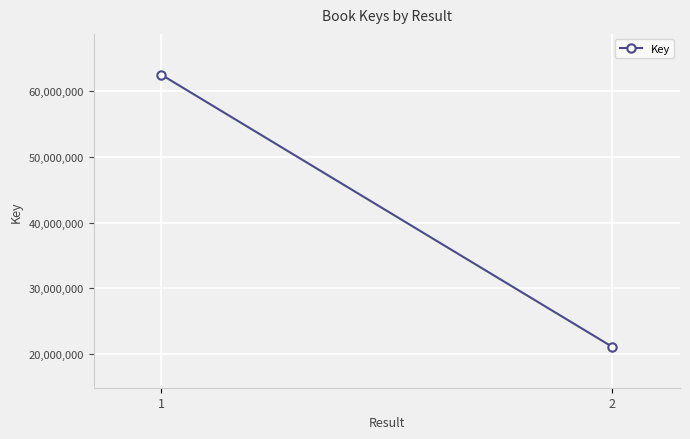

What is the sum of the values at 2 and 1?

83587878